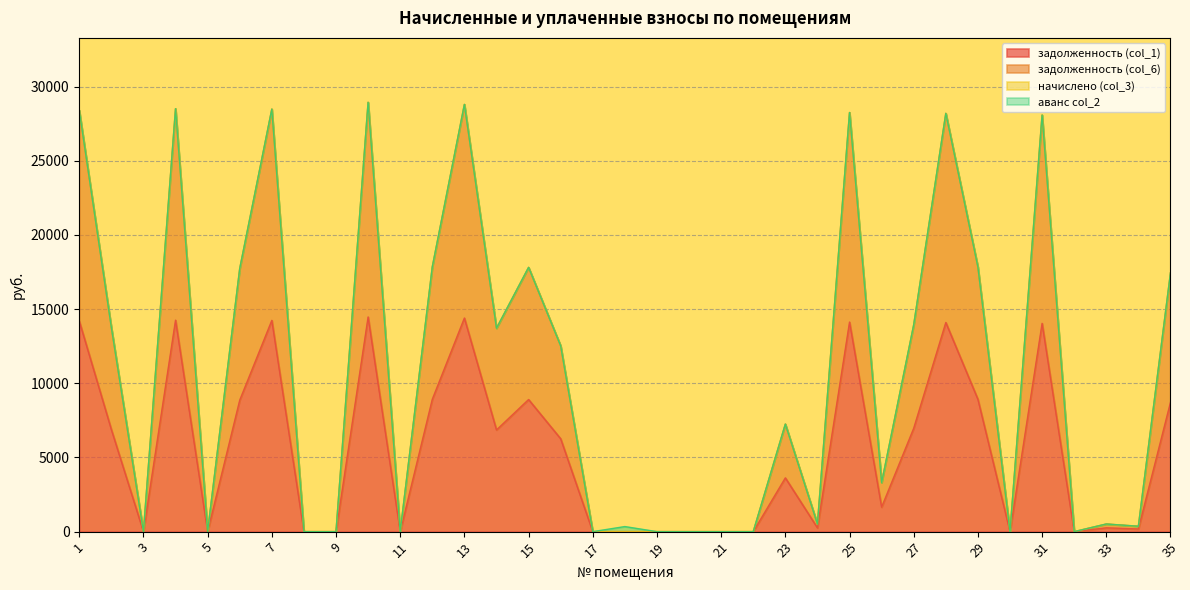

List the labels in order of задолженность (col_1) value, largest first.

10, 13, 4, 7, 1, 25, 28, 31, 12, 29, 15, 6, 35, 27, 2, 14, 16, 23, 26, 33, 24, 34, 3, 5, 8, 9, 11, 17, 18, 19, 20, 21, 22, 30, 32